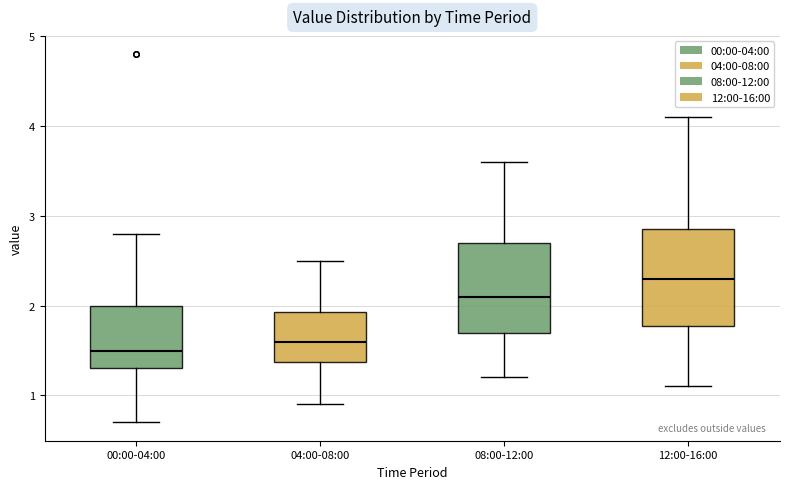

Which box has the lowest median line?

00:00-04:00